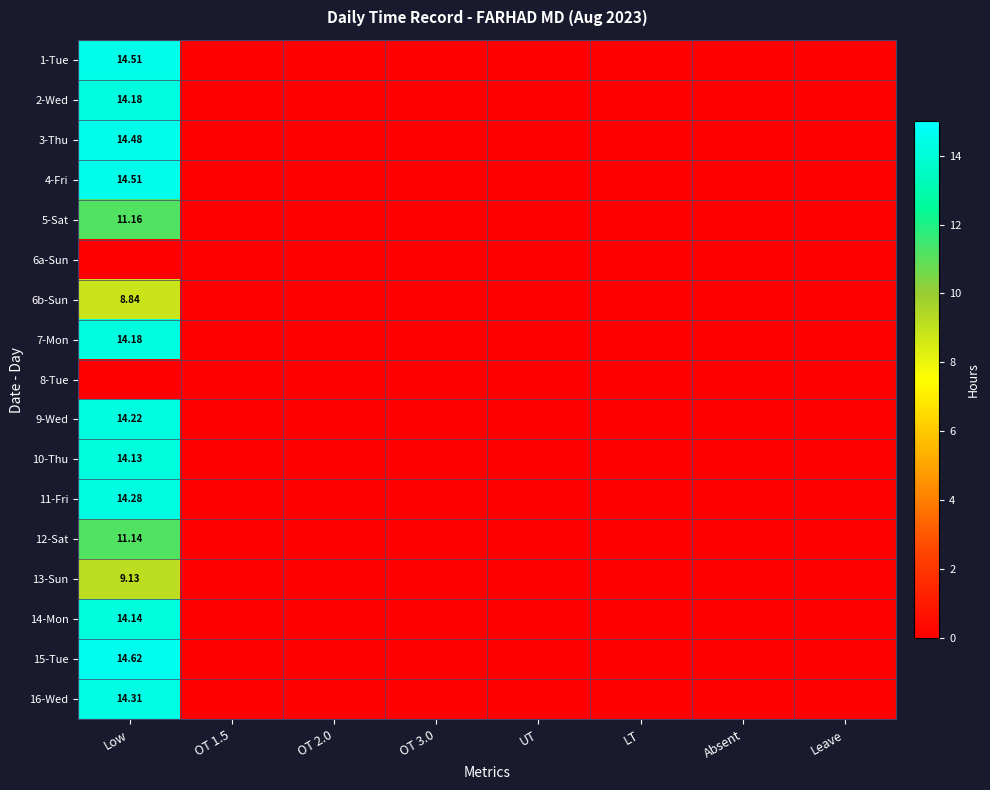

List the series in order of their peak value, lowest first.

6a-Sun, 8-Tue, 6b-Sun, 13-Sun, 12-Sat, 5-Sat, 10-Thu, 14-Mon, 2-Wed, 7-Mon, 9-Wed, 11-Fri, 16-Wed, 3-Thu, 1-Tue, 4-Fri, 15-Tue